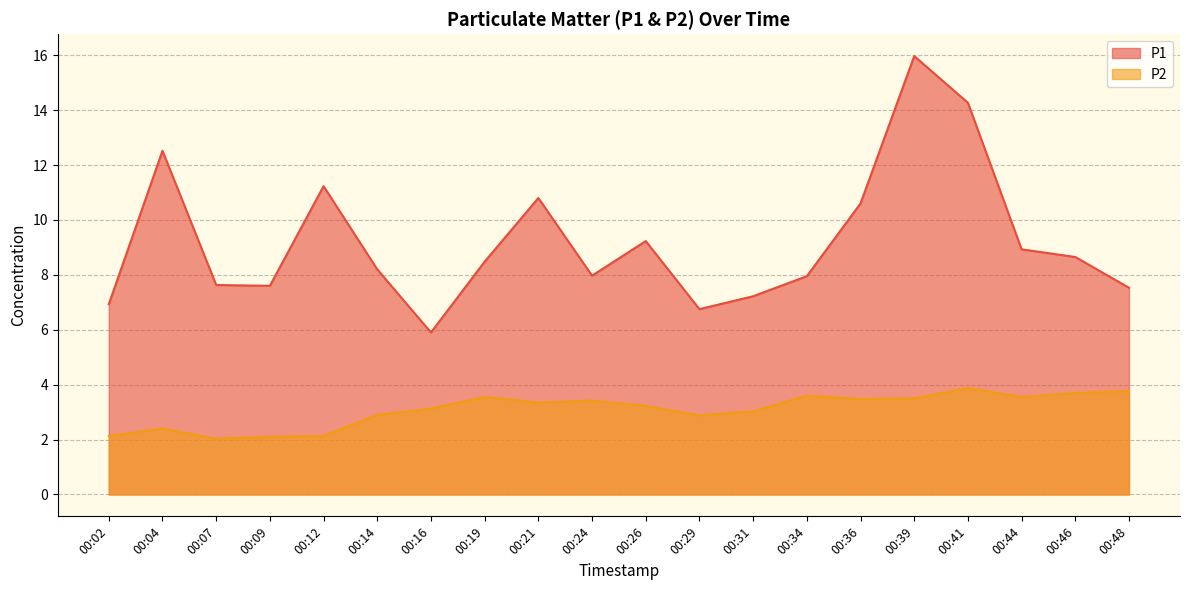

Where does the P2 series first go above 3?

00:16